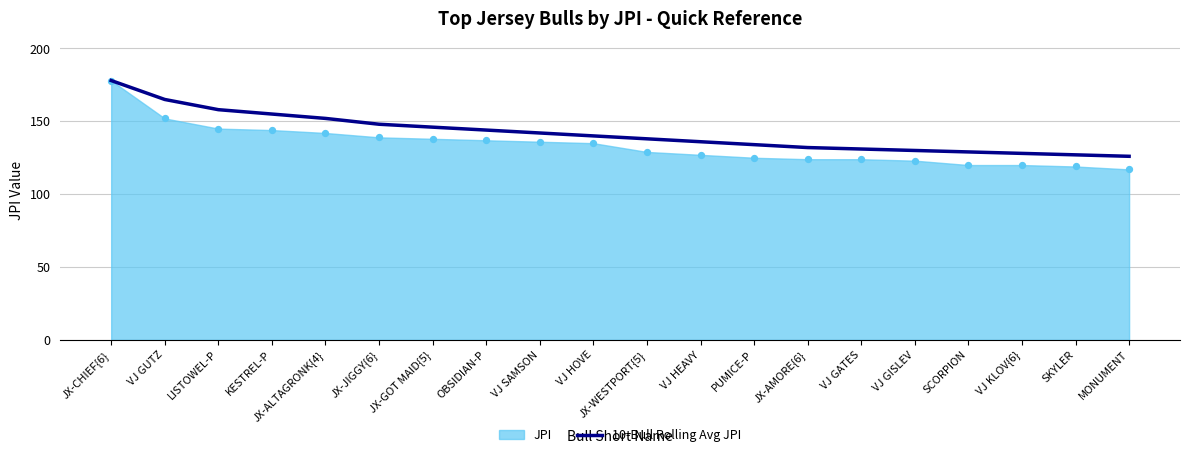

Is it true that 10-Bull Rolling Avg JPI equals 129 at SCORPION?

True